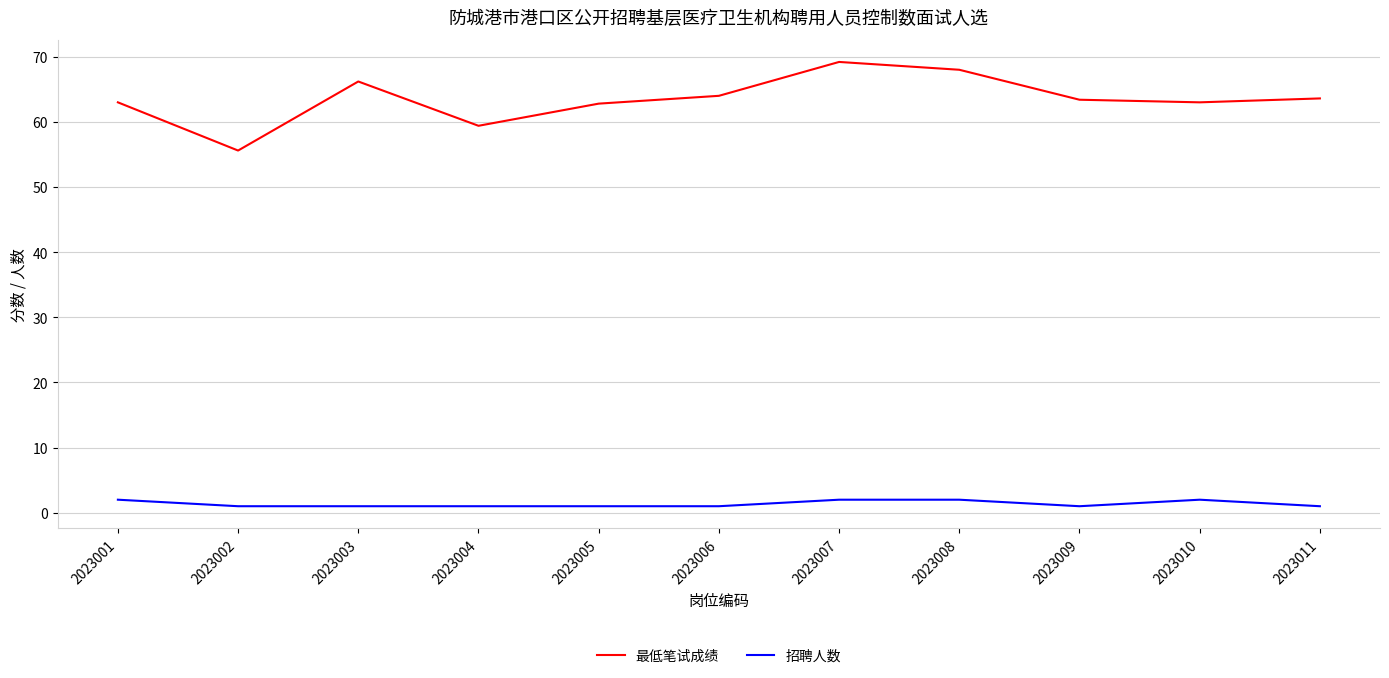

Rank the series at 2023006 from lowest to highest value.

招聘人数, 最低笔试成绩